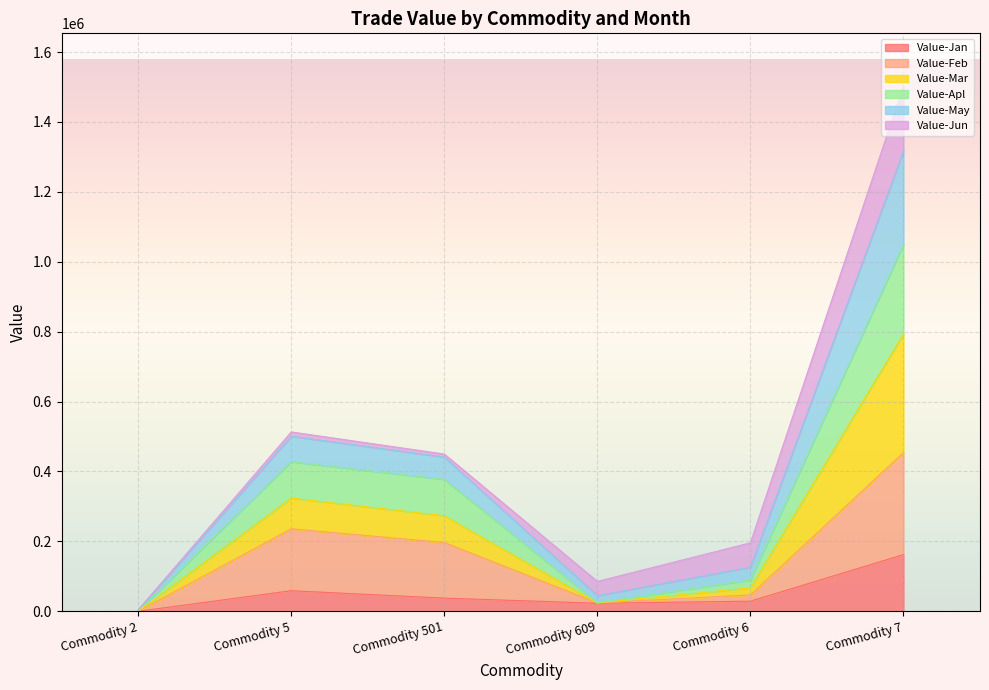

What is the highest value of the Value-Jan series?

162210